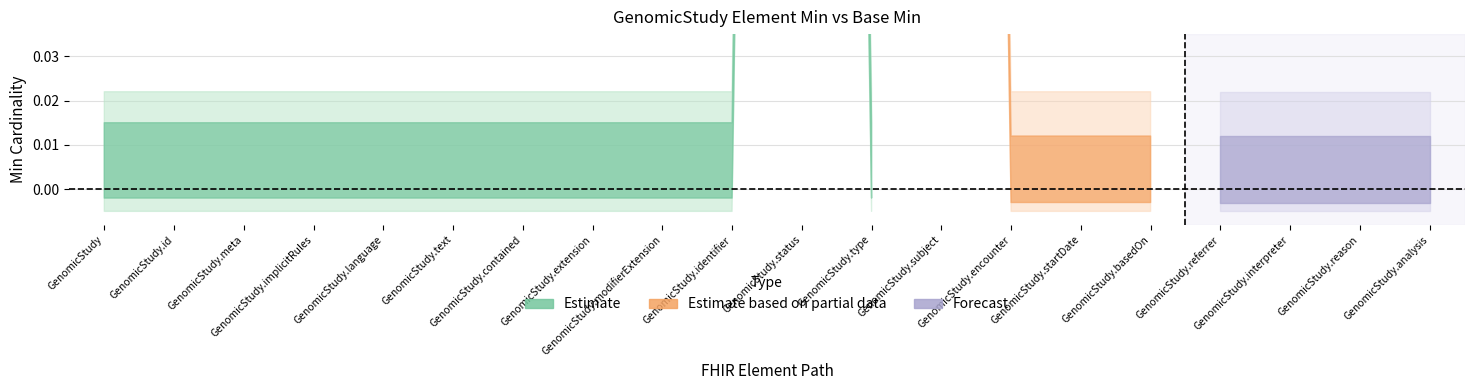

List the labels in order of Min (element) value, largest first.

GenomicStudy.status, GenomicStudy.subject, GenomicStudy, GenomicStudy.id, GenomicStudy.meta, GenomicStudy.implicitRules, GenomicStudy.language, GenomicStudy.text, GenomicStudy.contained, GenomicStudy.extension, GenomicStudy.modifierExtension, GenomicStudy.identifier, GenomicStudy.type, GenomicStudy.encounter, GenomicStudy.startDate, GenomicStudy.basedOn, GenomicStudy.referrer, GenomicStudy.interpreter, GenomicStudy.reason, GenomicStudy.analysis